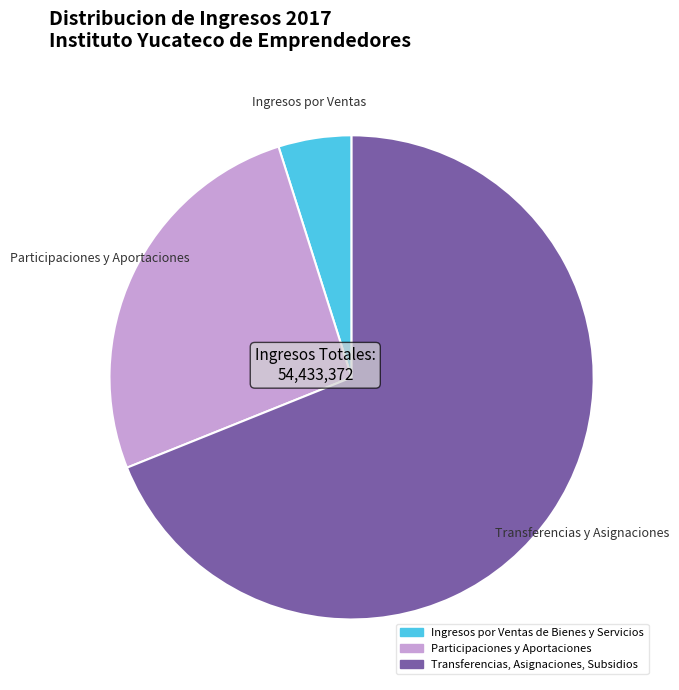

Which slice represents more than half of the pie?

Transferencias, Asignaciones, Subsidios